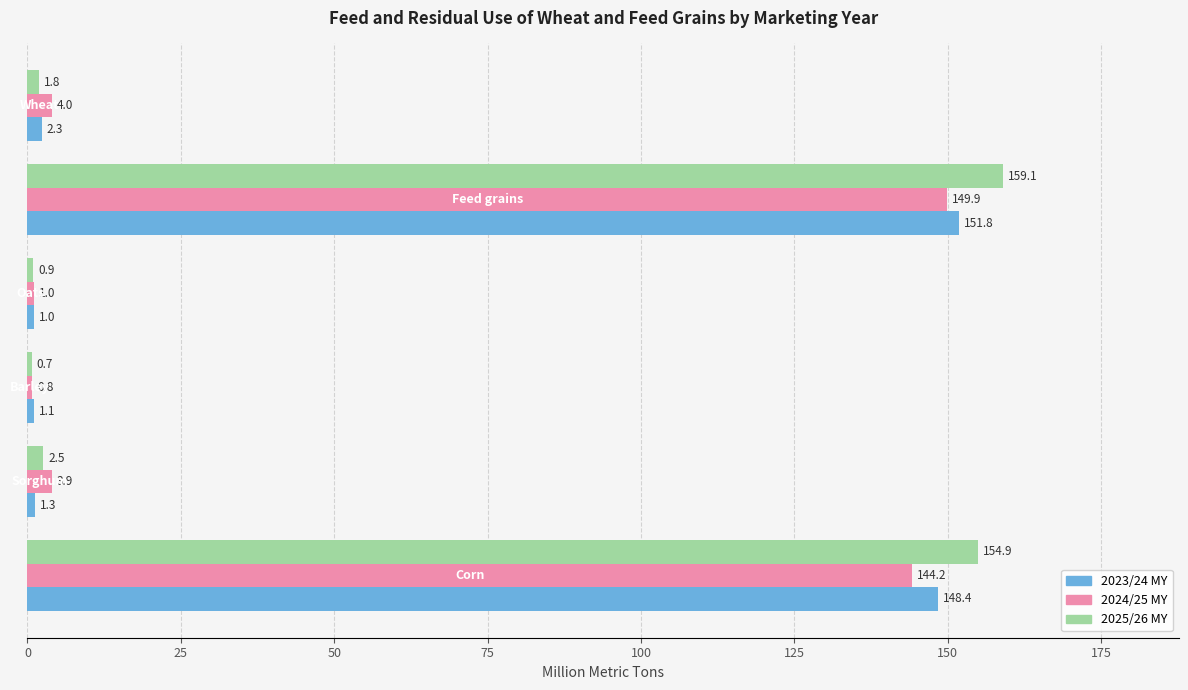

What is the highest value of the 2023/24 MY series?

151.8